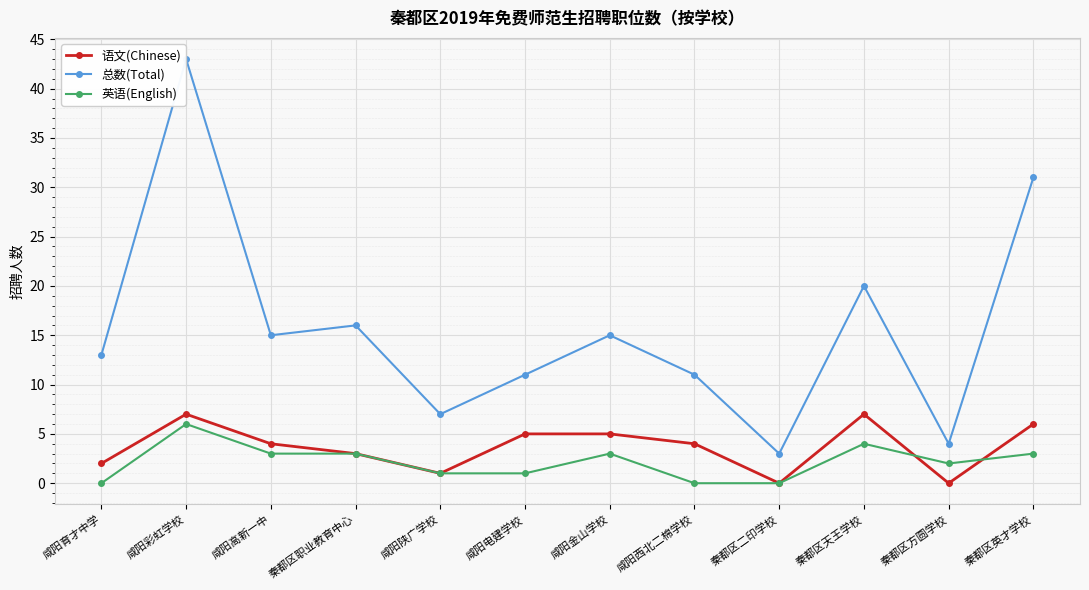

At which category does 语文(Chinese) reach its first local peak?

咸阳彩虹学校